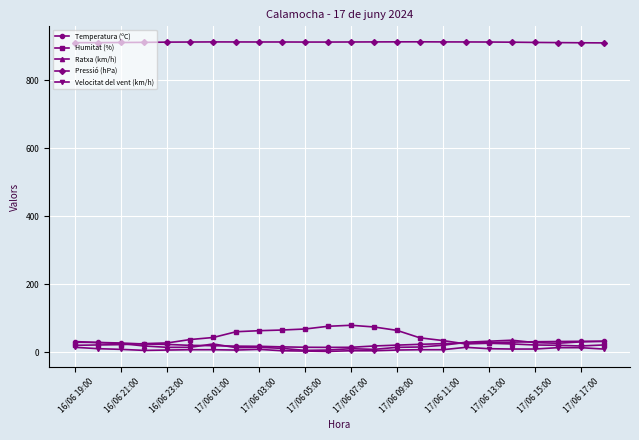

What is the maximum value shown in the chart?

913.8